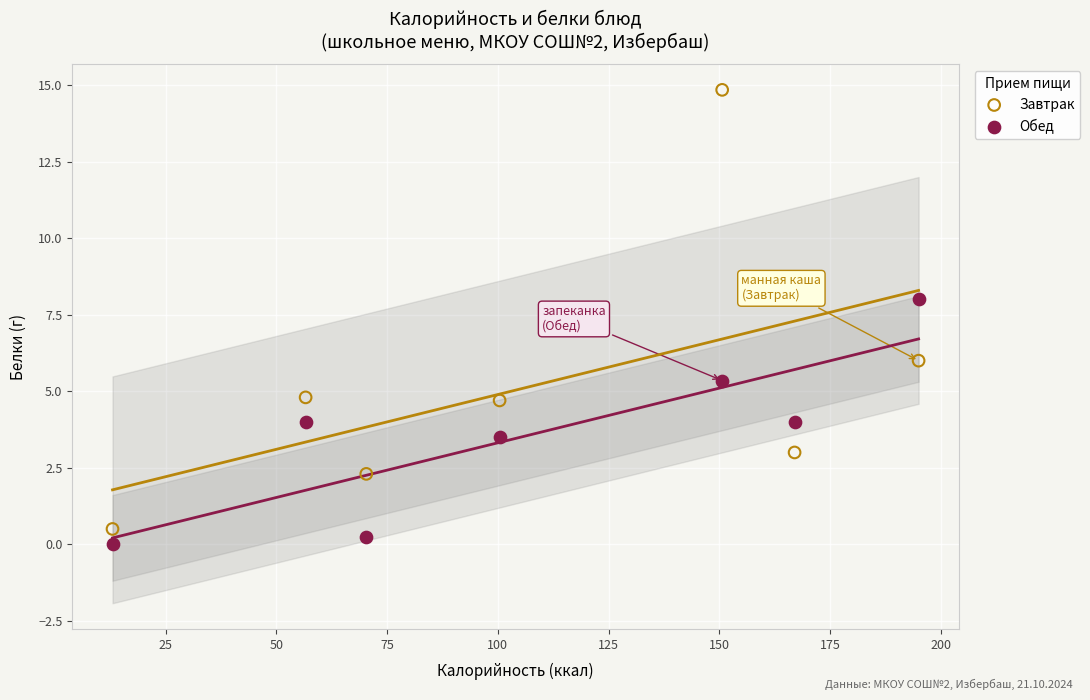

Which series has the widest spread of Y values?

Завтрак